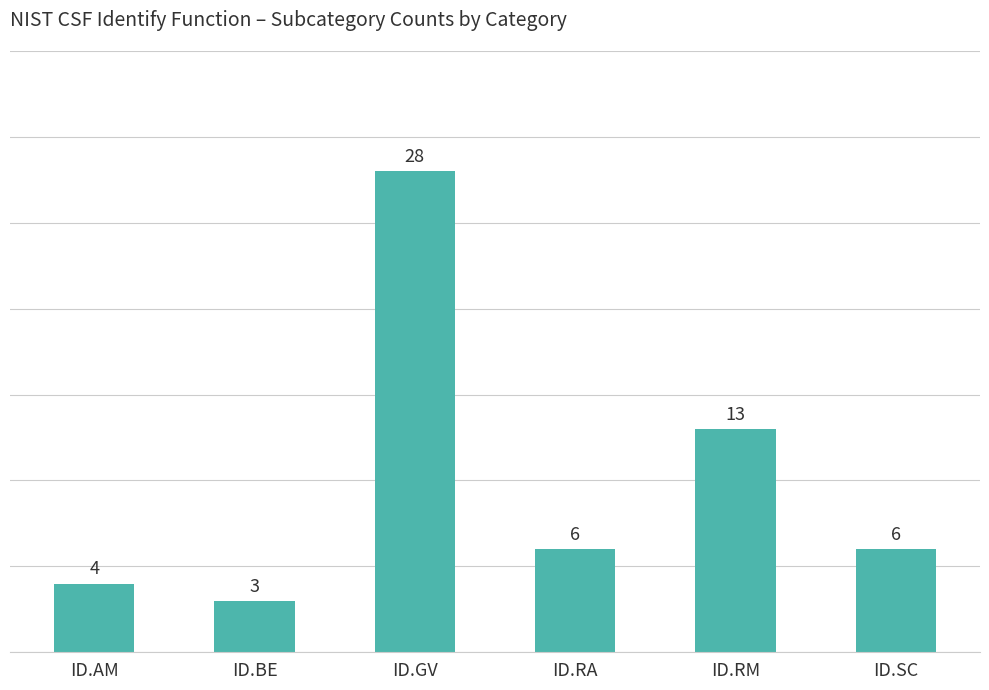

Reading left to right, list all the values displayed in this chart.

ID.AM=4	ID.BE=3	ID.GV=28	ID.RA=6	ID.RM=13	ID.SC=6